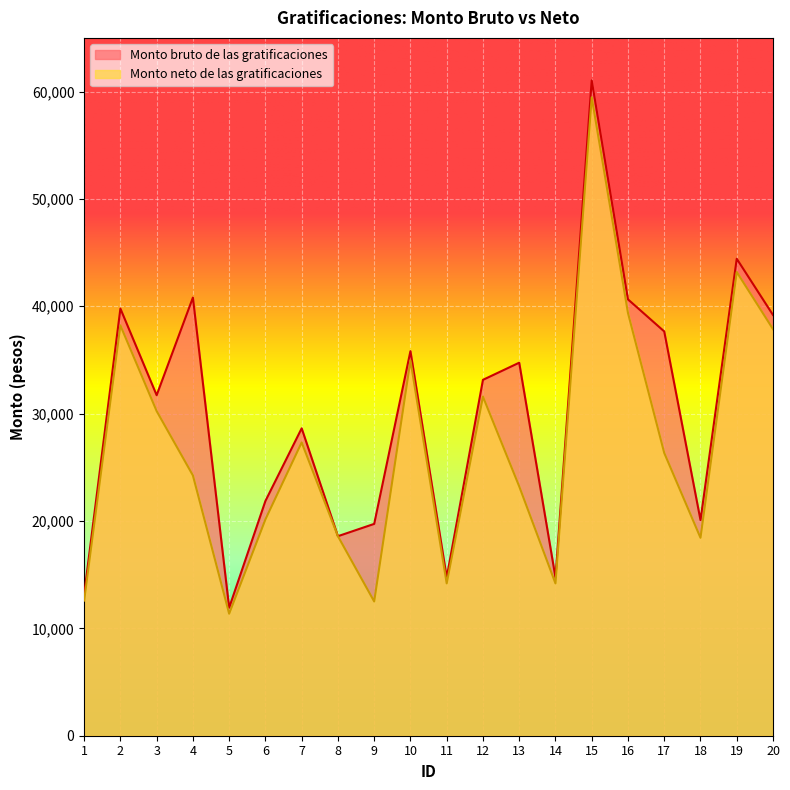

Where is the first local minimum for Monto neto de las gratificaciones?

5